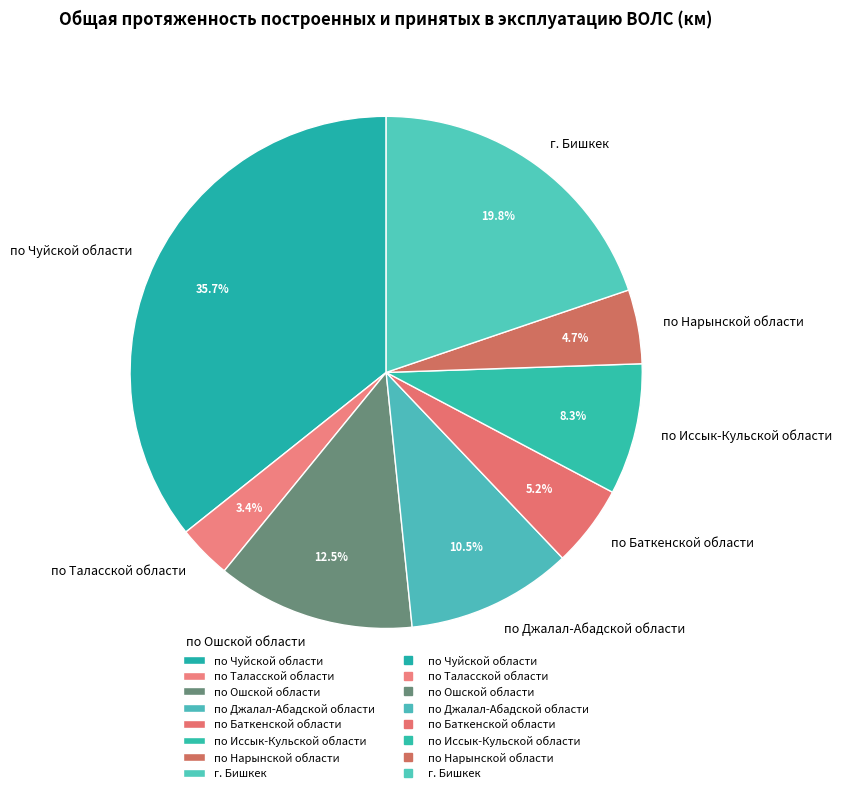

How many segments does this pie chart have?

8